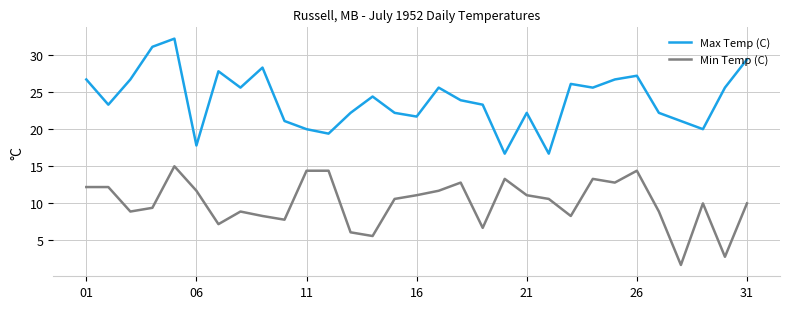

List the series in order of their overall mean, highest first.

Max Temp (C), Min Temp (C)